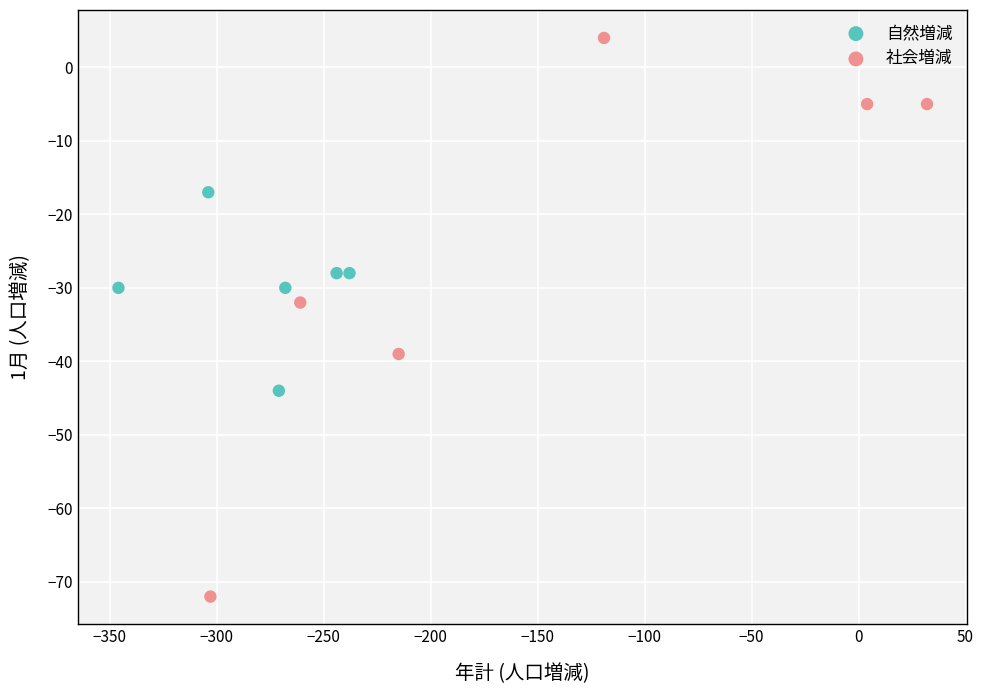

Which series contains the lowest Y value?

社会増減